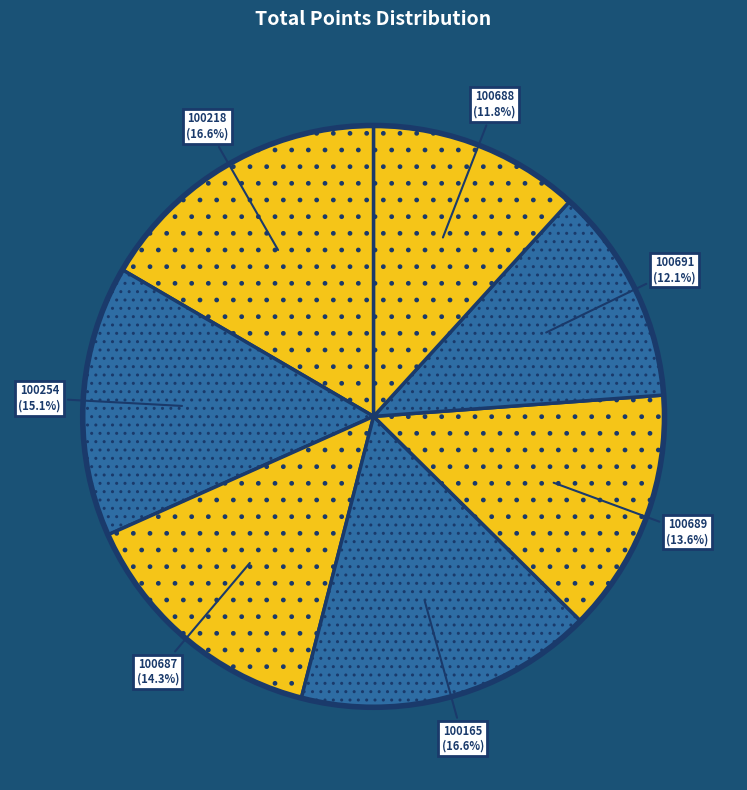

Count the number of slices in the pie.

7